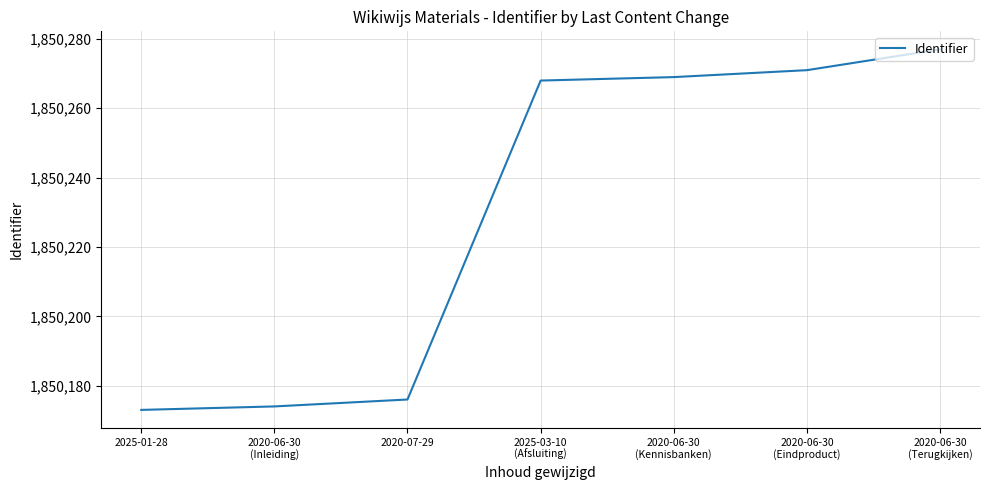

What is the difference between the values at 2020-07-29 and 2020-06-30
(Terugkijken)?

101